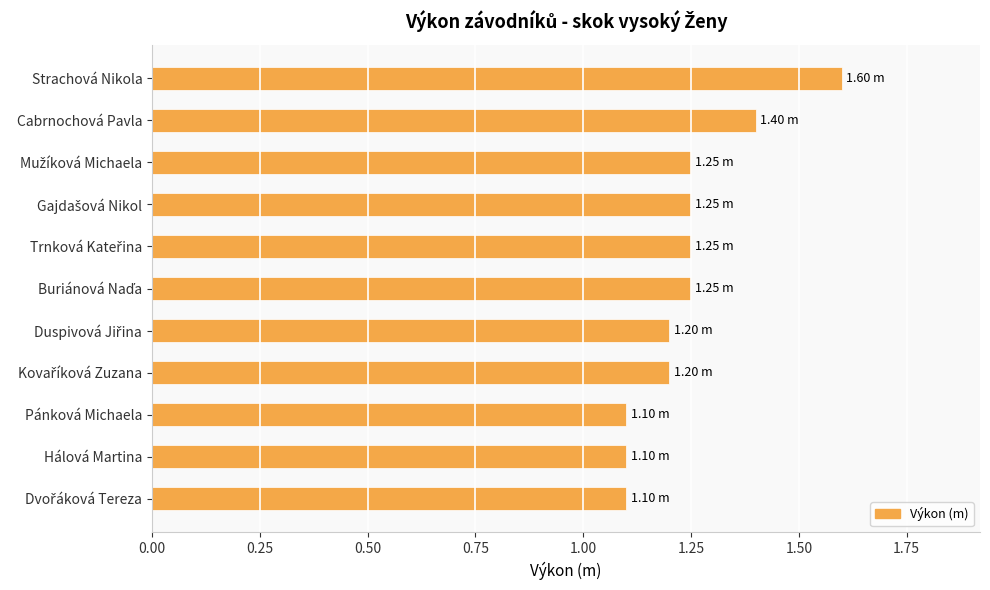

What is the change in value from Strachová Nikola to Hálová Martina?

-0.5